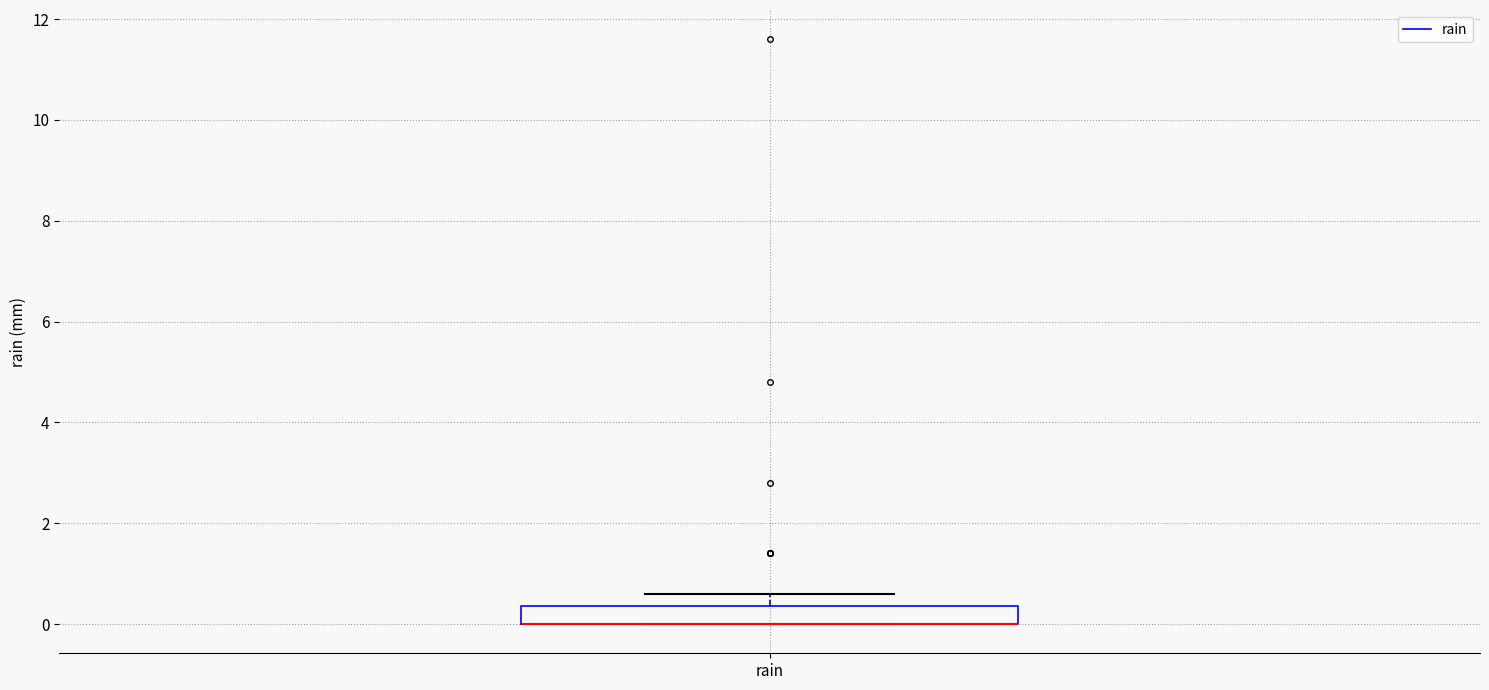

Read this box plot against the y-axis: the position of the median line, the range covered by the box, and the ends of both whiskers. The values are not printed on the chart, so give them approximately, as read against the axis.

median 0.0 (drawn on the box's lower edge), box 0.0 to 0.4, whiskers 0.0 to 0.6